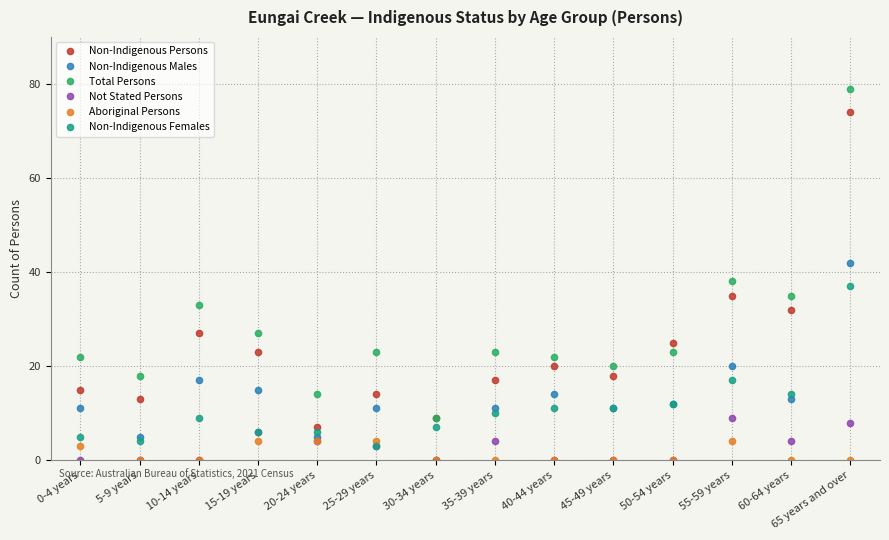

True or false: Non-Indigenous Females and Non-Indigenous Persons intersect in this chart.

False